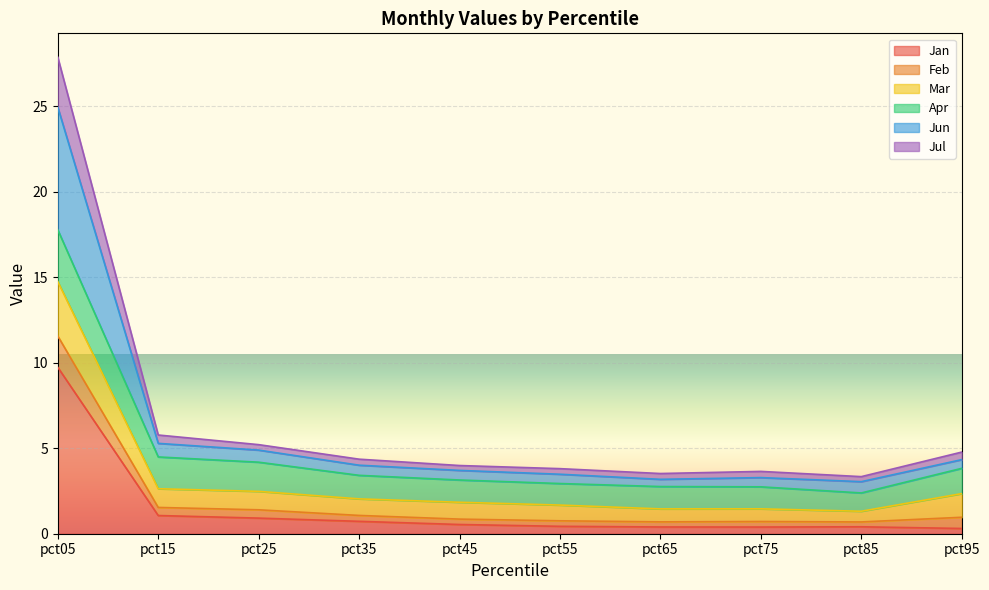

At which label does Jan reach its peak?

pct05